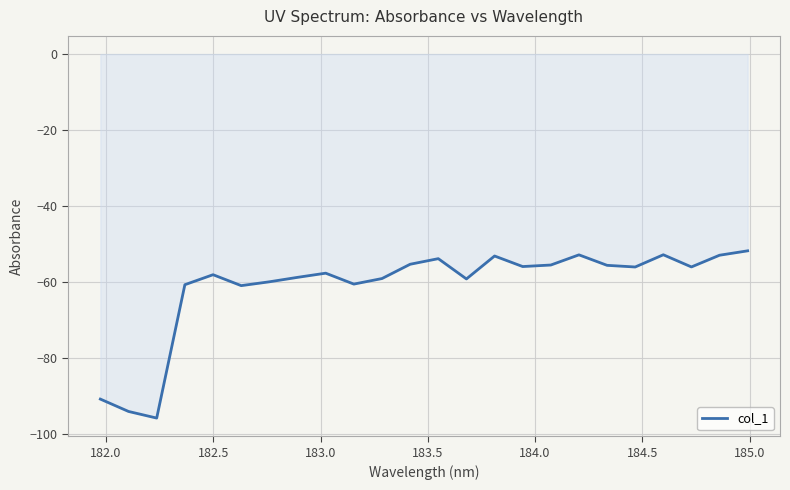

What is the difference between the second highest and minimum values?

43.0